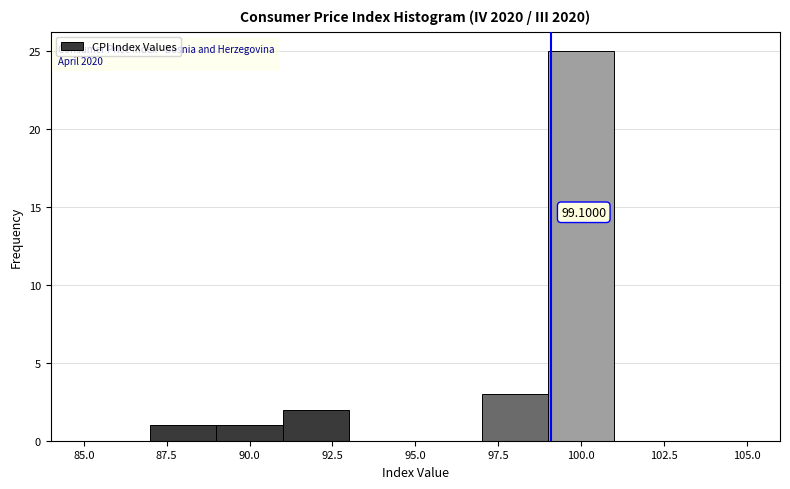

Which range on the x-axis has the tallest bar?

99 to 101